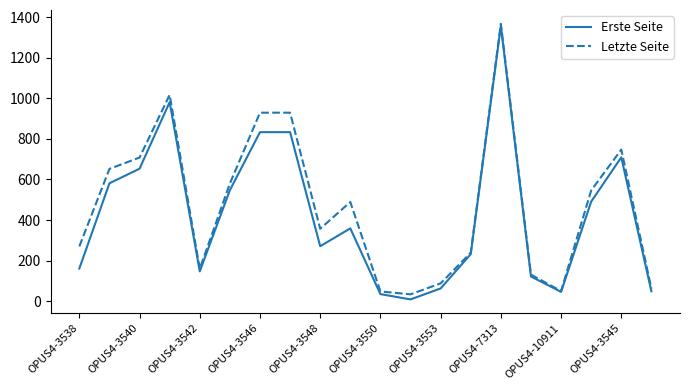

What is the maximum value shown in the chart?

1367